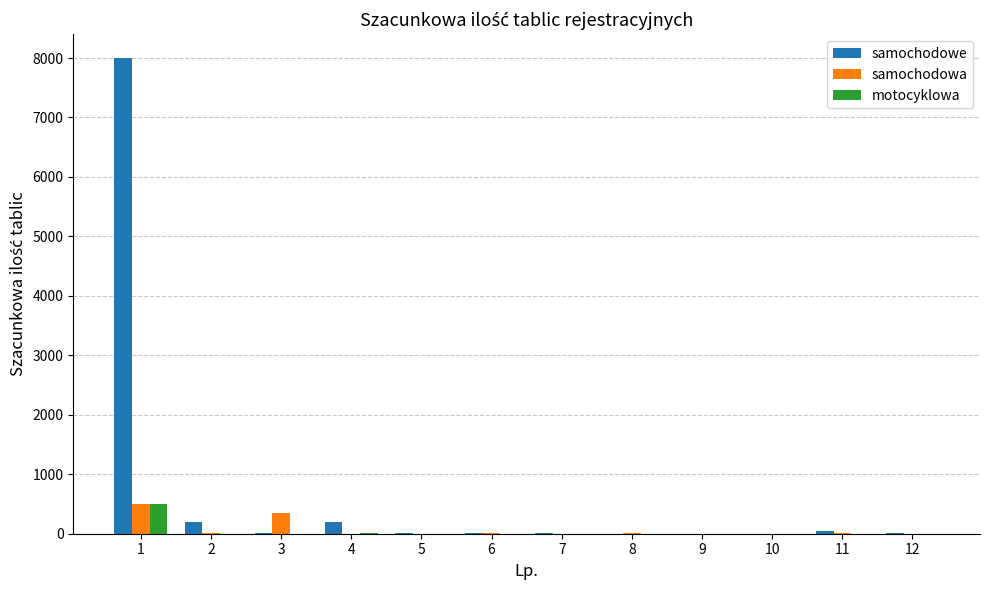

What is the sum of all samochodowa values?

881